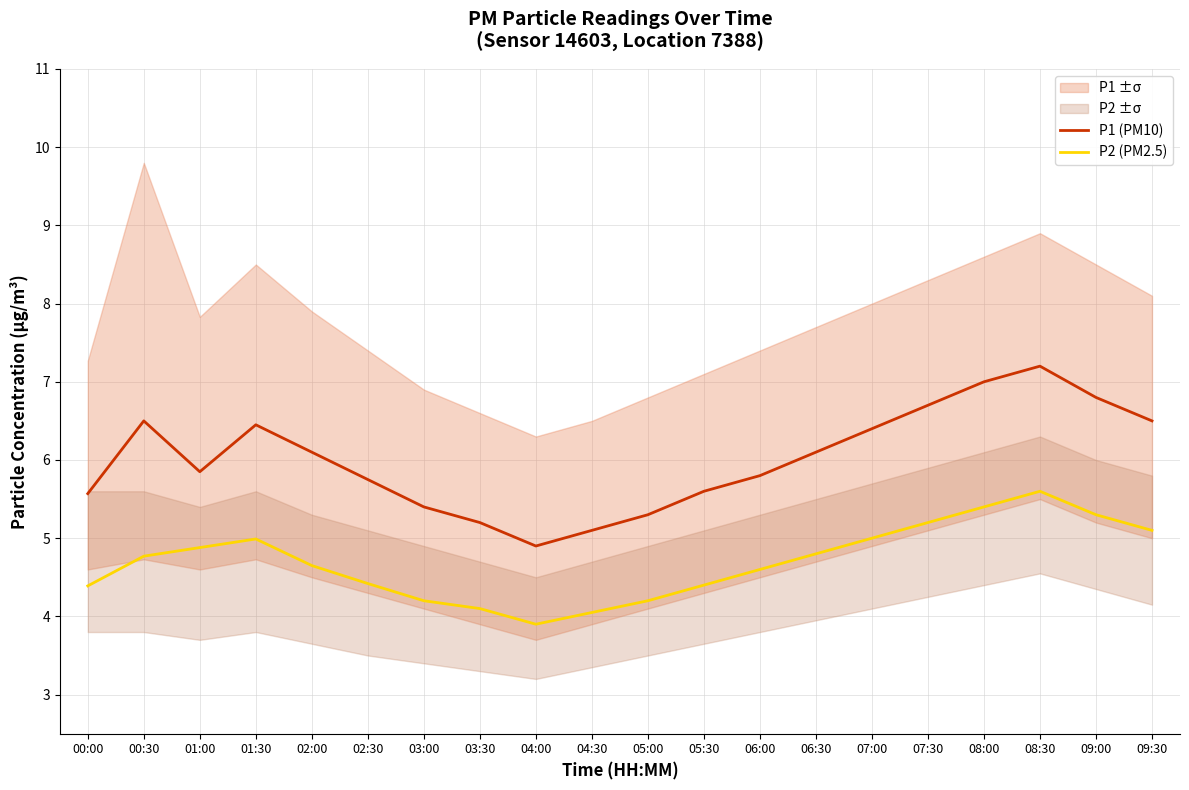

Where does the P2 (PM2.5) series first go above 4?

00:00